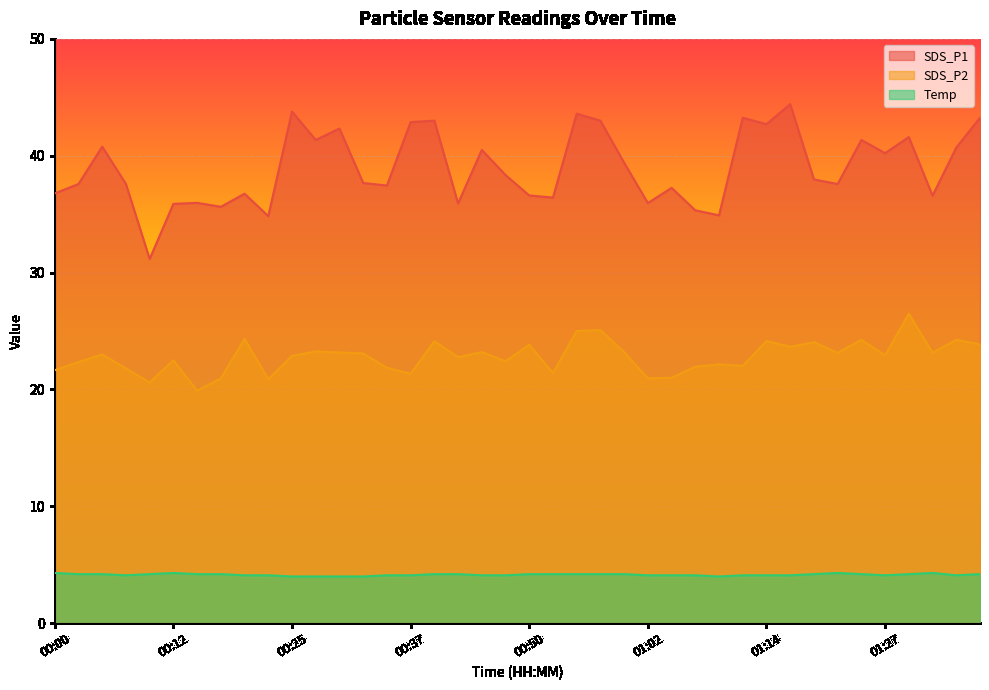

True or false: Temp and SDS_P1 intersect in this chart.

False